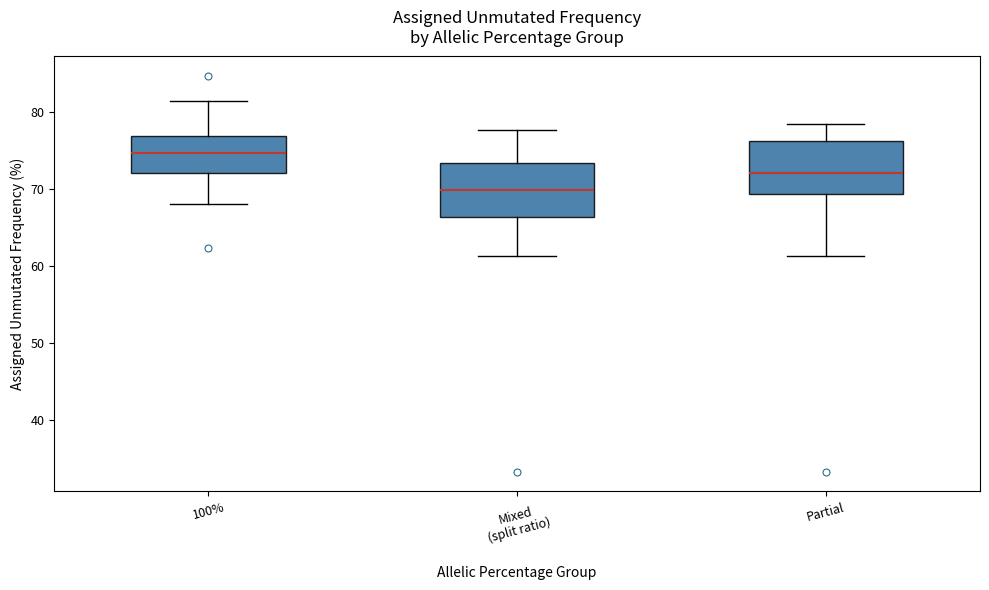

Reading left to right, read every box against the y-axis: the position of its median line, the range the box covers, and the ends of its whiskers. The values are not printed on the chart, so give them approximately, as read against the axis.

100%: median 75, box 72 to 77, whiskers 68 to 81
Mixed (split ratio): median 70, box 66 to 73, whiskers 61 to 78
Partial: median 72, box 69 to 76, whiskers 61 to 78